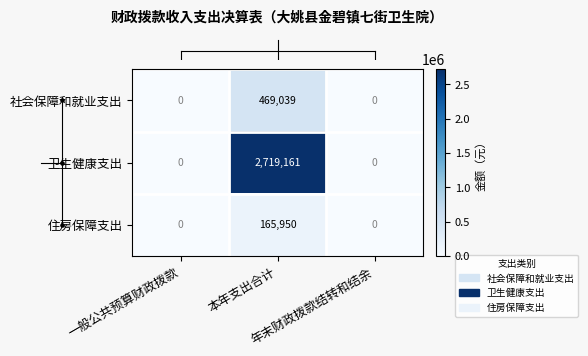

Rank the series by their maximum value, from lowest to highest.

住房保障支出, 社会保障和就业支出, 卫生健康支出